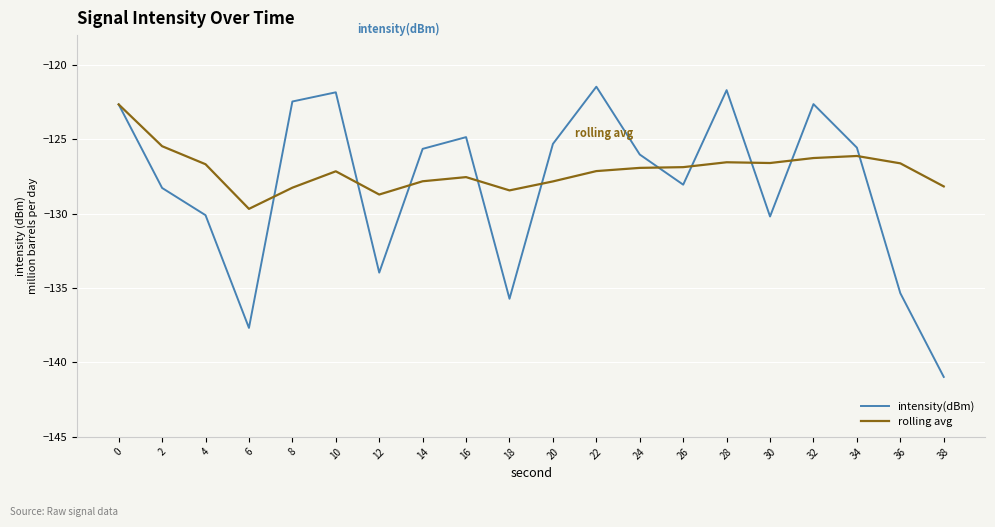

True or false: intensity(dBm) and rolling avg cross at least once.

True